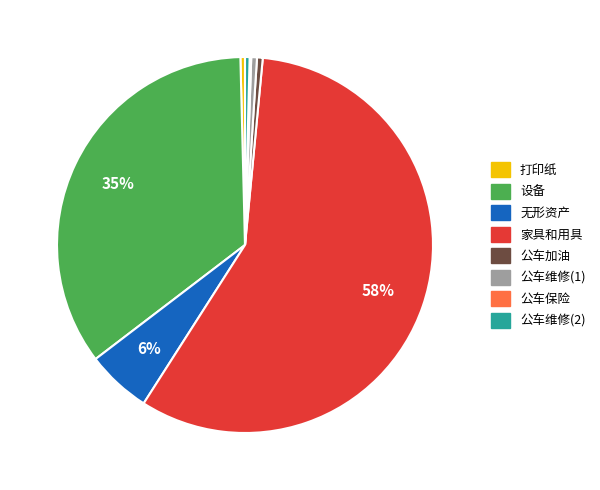

What is the largest slice in the pie chart?

家具和用具